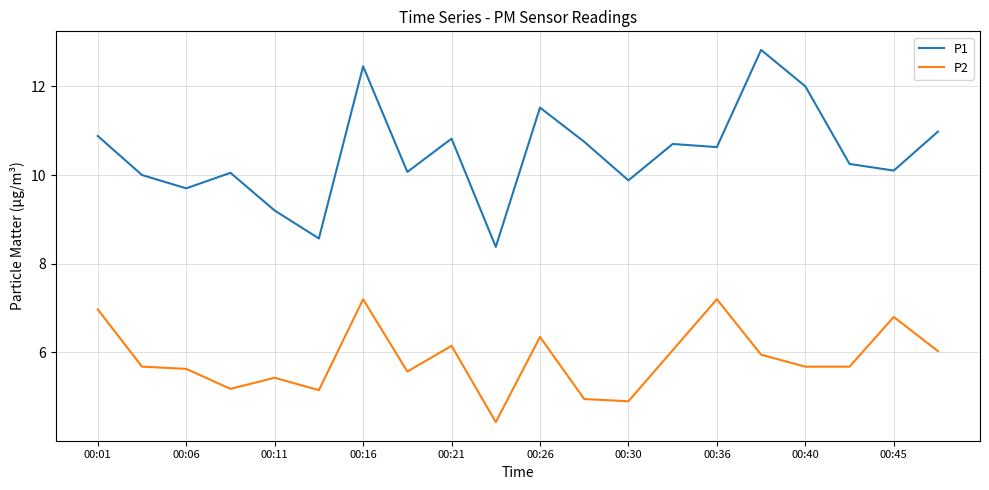

Which series has the largest total across all categories?

P1